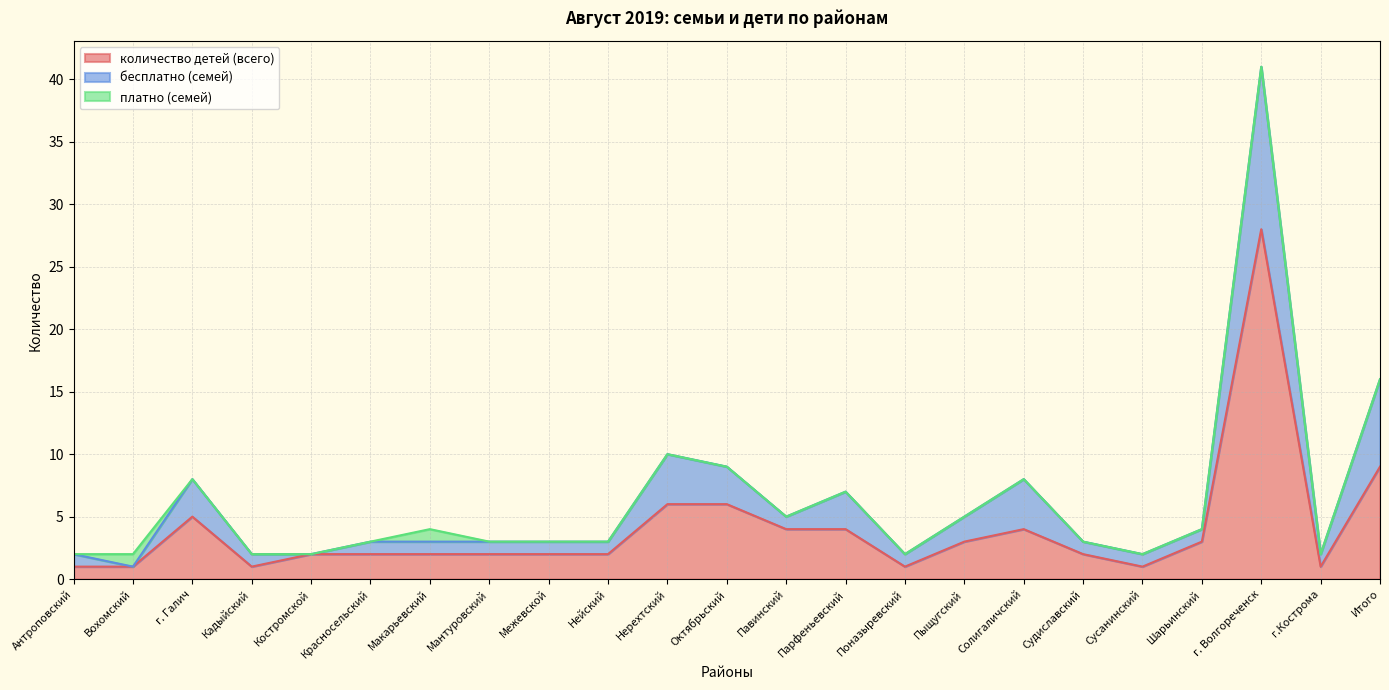

What is the spread (max minus min) of values at Костромской?

2